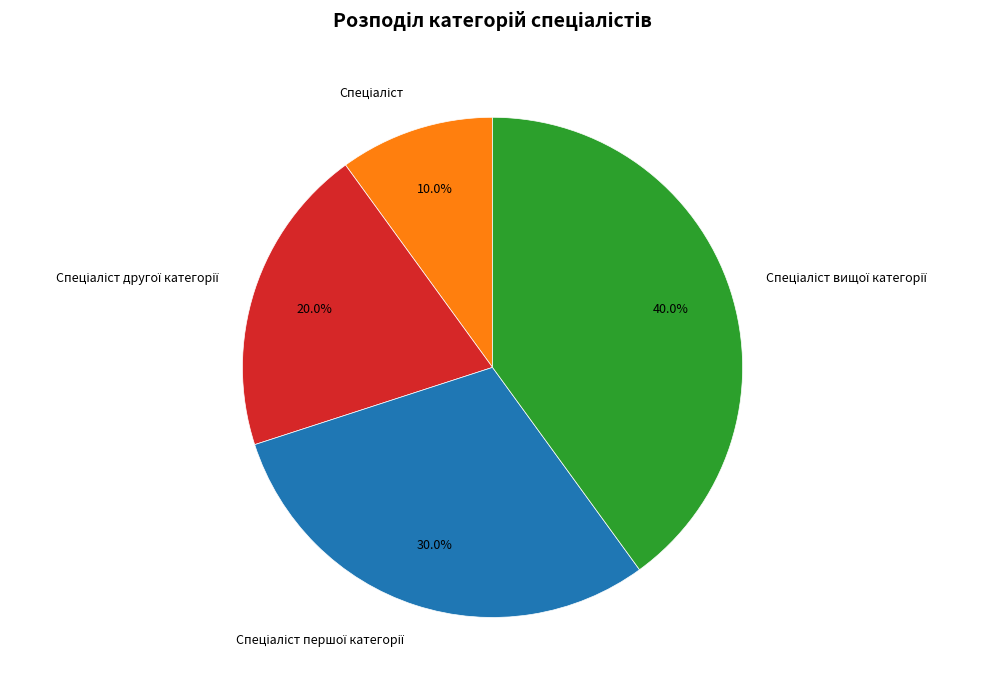

Is there any slice that represents more than half of the pie?

No